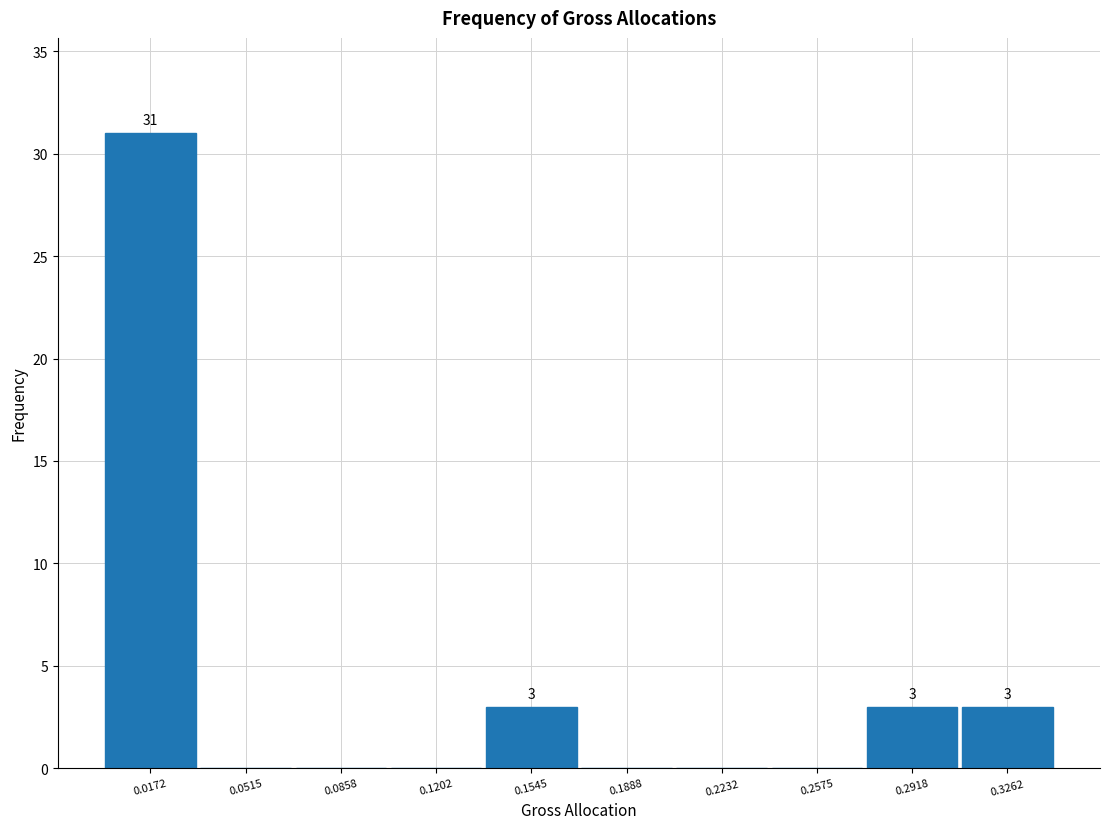

Over which range of the x-axis is the bar tallest?

0.000 to 0.035